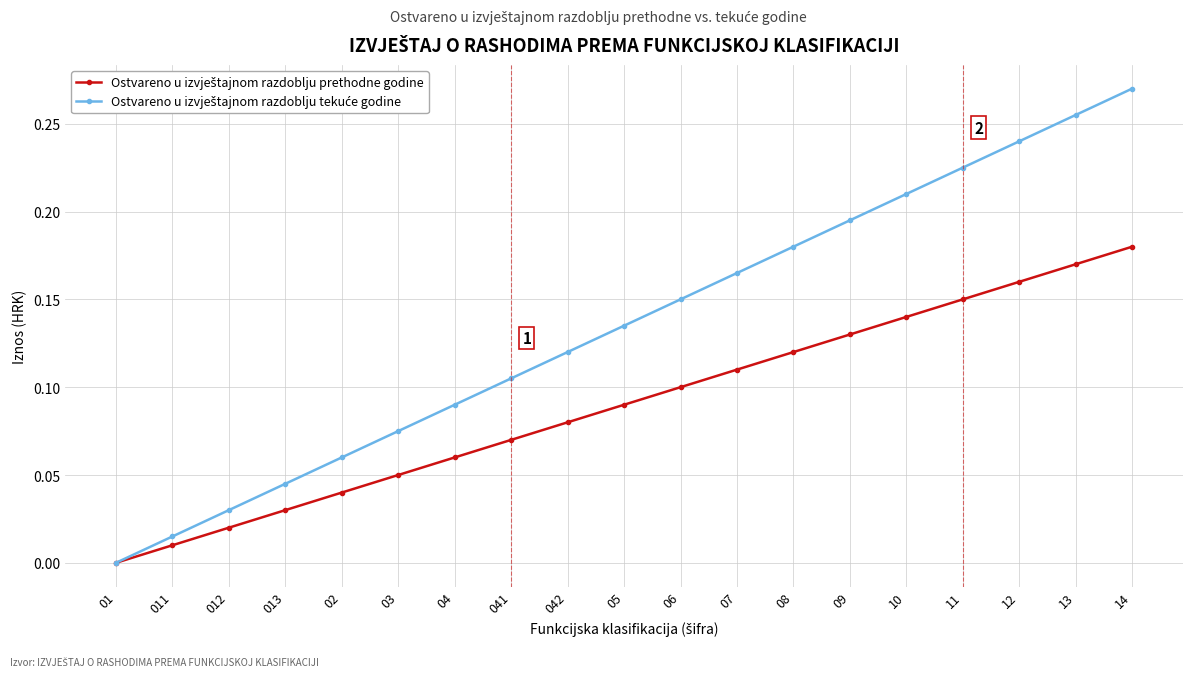

What is the total value across all series at 13?

0.4